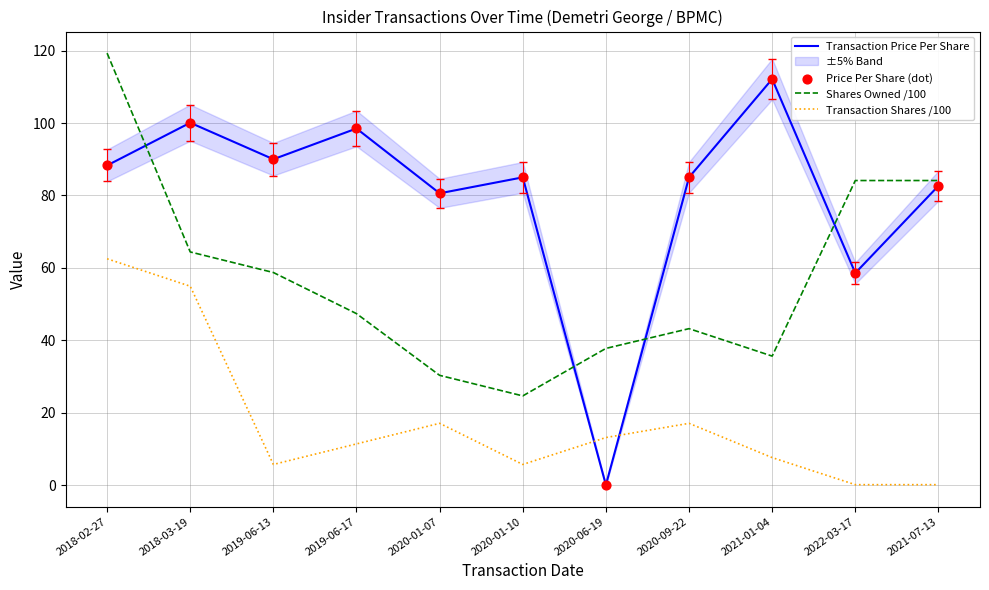

Is the value of Shares Owned /100 at 2018-03-19 greater than the value of Price Per Share (dot) at 2021-01-04?

No